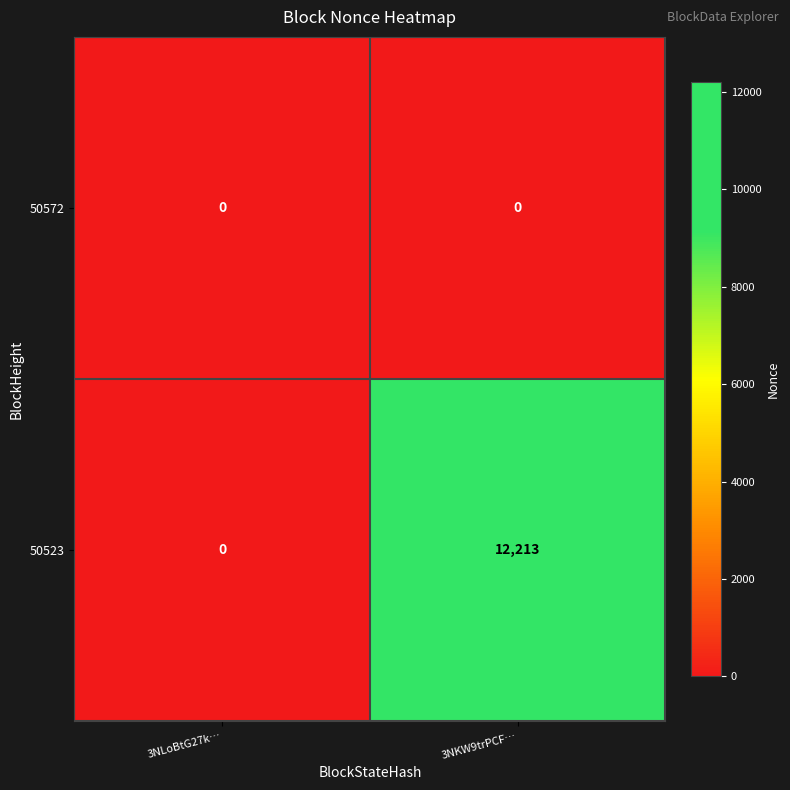

Read the 50523 value at 3NKW9trPCF….

12213